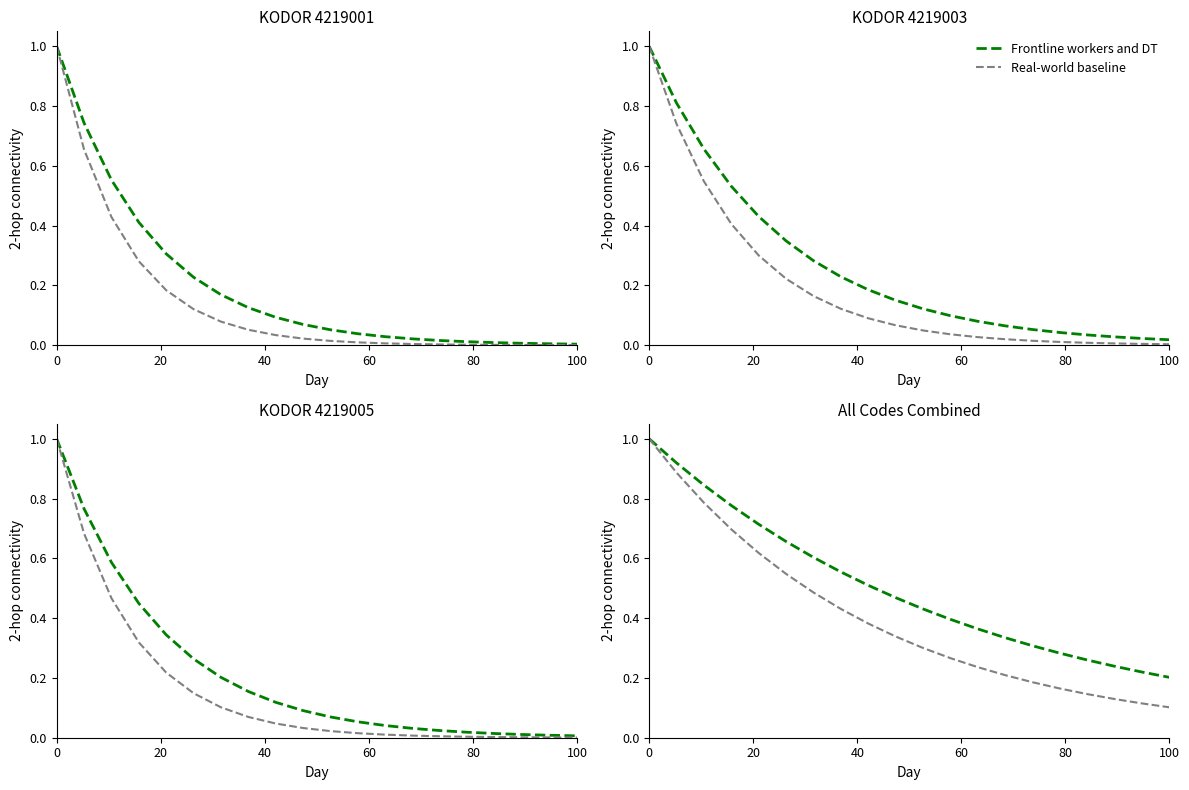

Count the Real-world baseline values in the range 0 to 1.

20